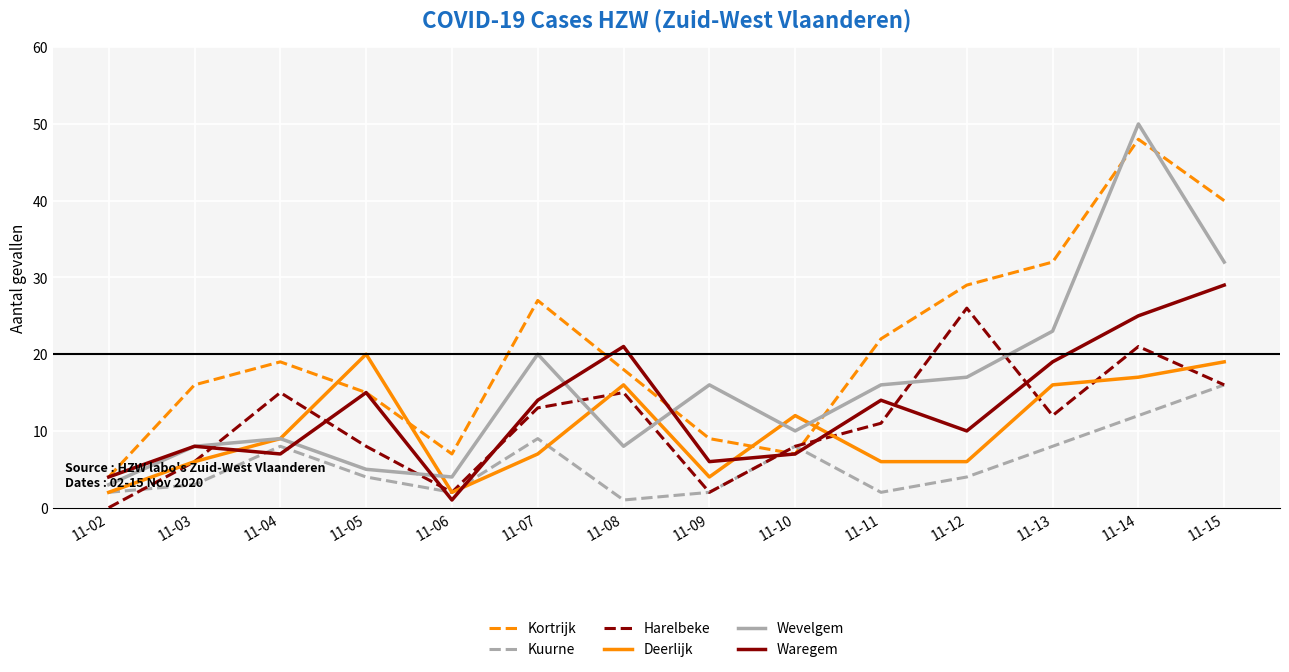

True or false: Harelbeke has more than 1 interior local peaks.

True